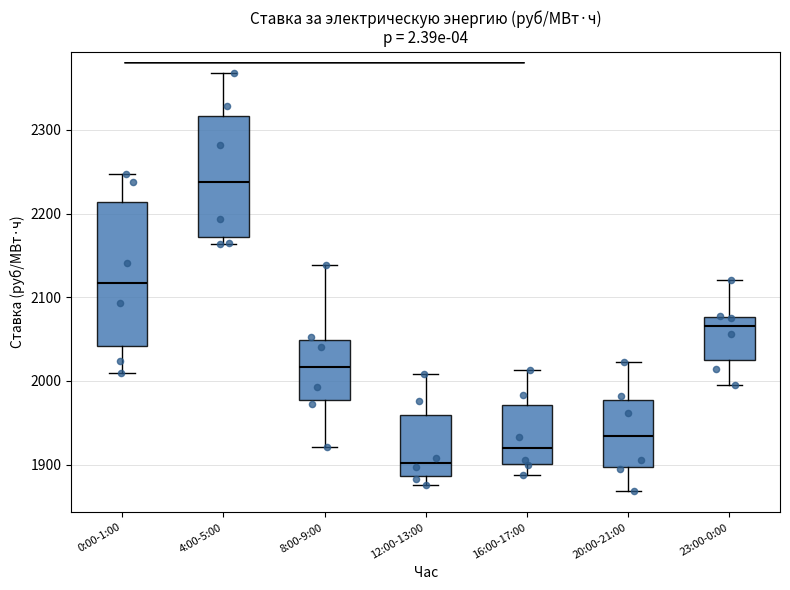

Reading left to right, read every box against the y-axis: the position of its median line, the range the box covers, and the ends of its whiskers. The values are not printed on the chart, so give them approximately, as read against the axis.

0:00-1:00: median 2120, box 2040 to 2210, whiskers 2010 to 2250
4:00-5:00: median 2240, box 2170 to 2320, whiskers 2160 to 2370
8:00-9:00: median 2020, box 1980 to 2050, whiskers 1920 to 2140
12:00-13:00: median 1900, box 1890 to 1960, whiskers 1880 to 2010
16:00-17:00: median 1920, box 1900 to 1970, whiskers 1890 to 2010
20:00-21:00: median 1930, box 1900 to 1980, whiskers 1870 to 2020
23:00-0:00: median 2070, box 2020 to 2080, whiskers 2000 to 2120